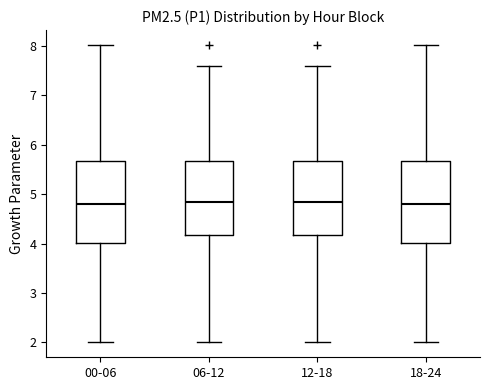

Reading left to right, transcribe this box plot: for each box, give where its median line is, the range the box spans, and where its two whiskers end, as read against the y-axis. The values are not printed on the chart, so give them approximately, as read against the axis.

00-06: median 4.8, box 4.0 to 5.7, whiskers 2.0 to 8.0
06-12: median 4.9, box 4.2 to 5.7, whiskers 2.0 to 7.6
12-18: median 4.9, box 4.2 to 5.7, whiskers 2.0 to 7.6
18-24: median 4.8, box 4.0 to 5.7, whiskers 2.0 to 8.0